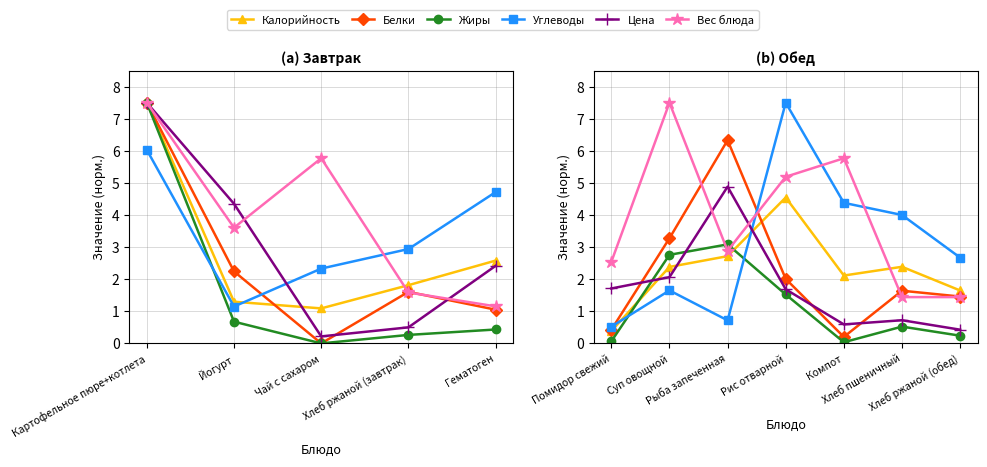

Does the chart display data point markers on the line(s)?

Yes